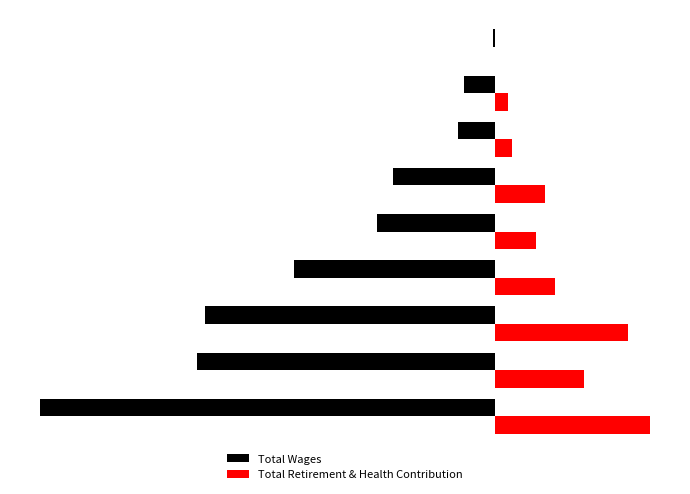

What is the difference between the maximum and second lowest values in the Total Retirement & Health Contribution series?

450118